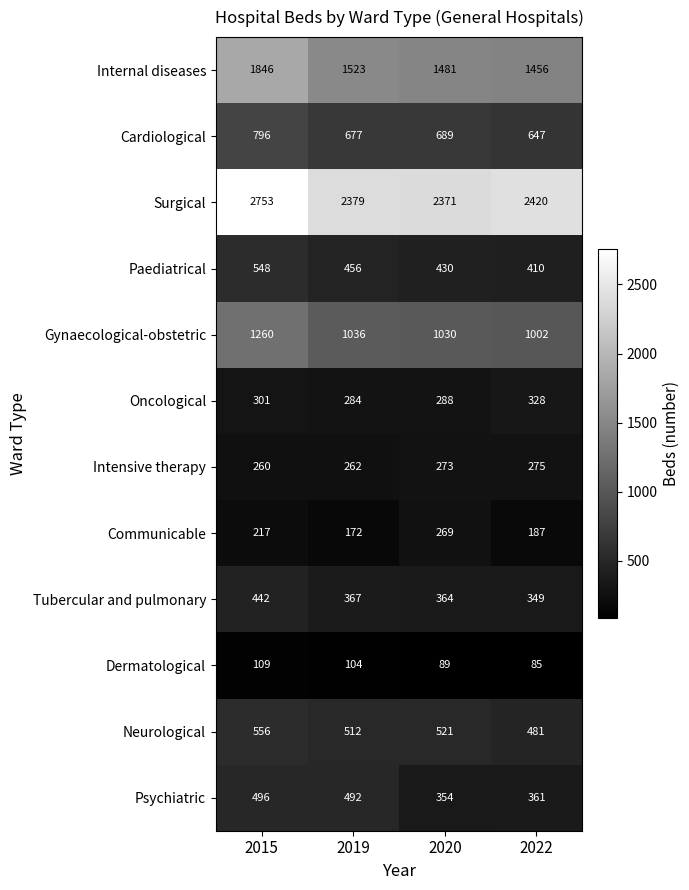

Where is Oncological nearest to the value 306?

2015